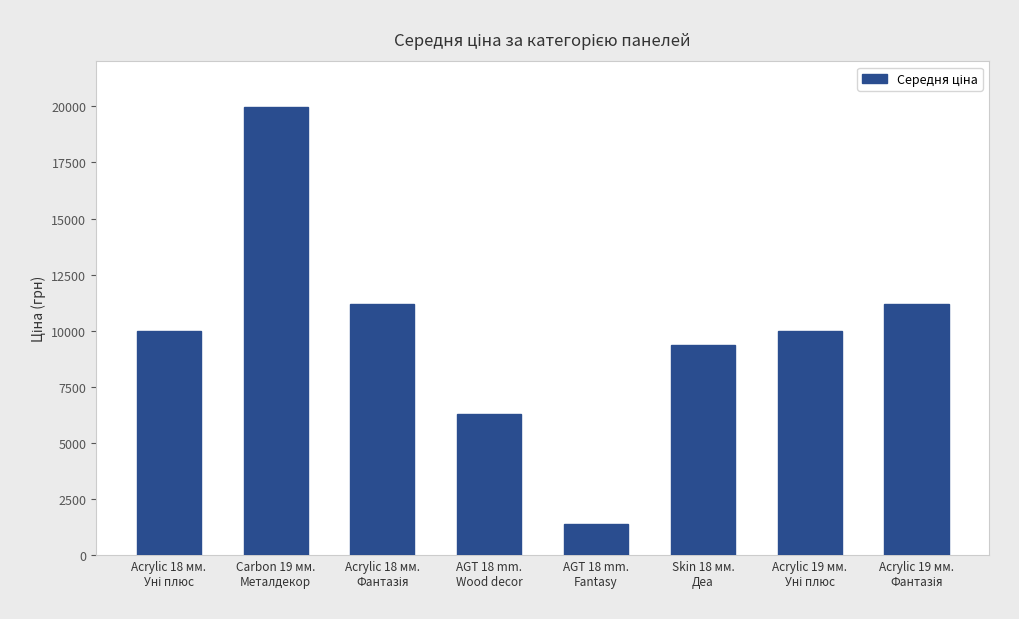

How many bars are there in total?

8